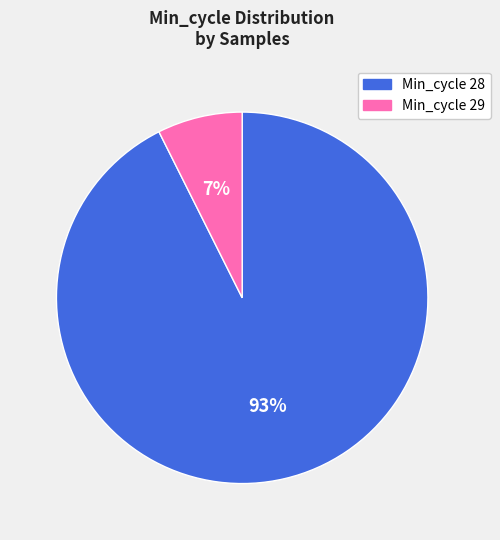

Between Min_cycle 29 and Min_cycle 28, which is larger?

Min_cycle 28